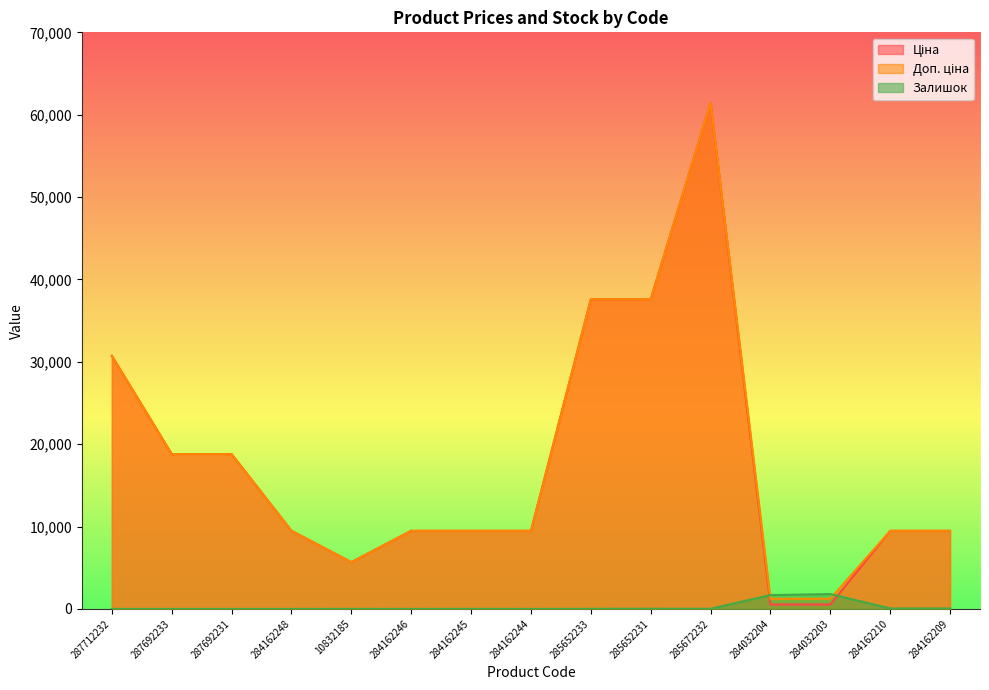

At how many categories does at least one series exceed 59802?

1